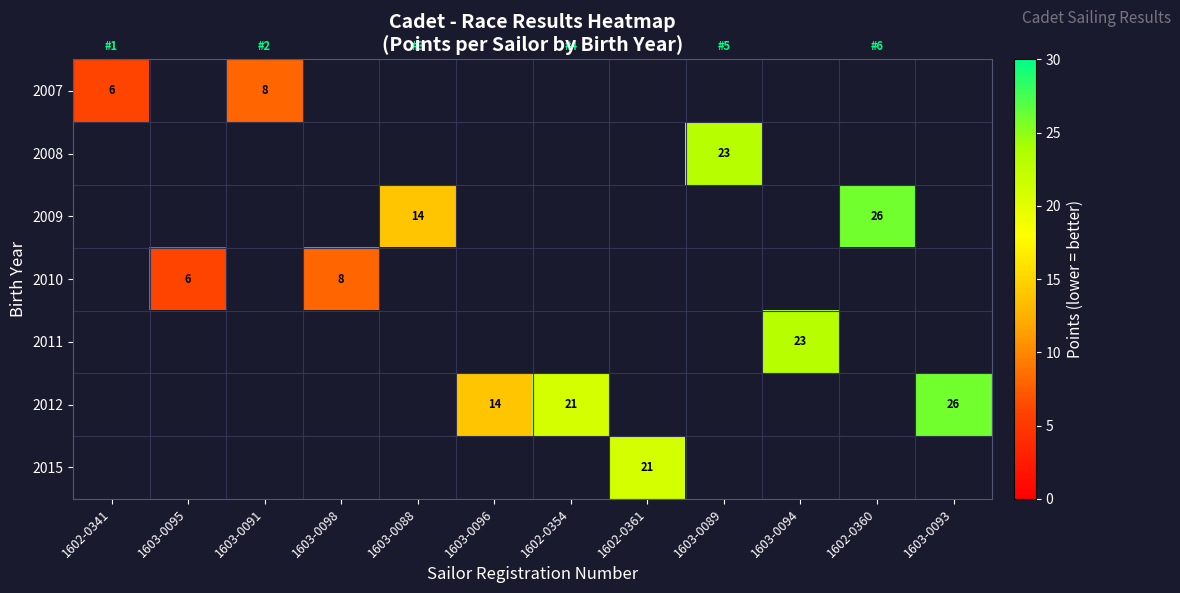

What is the maximum value shown in the chart?

26.0